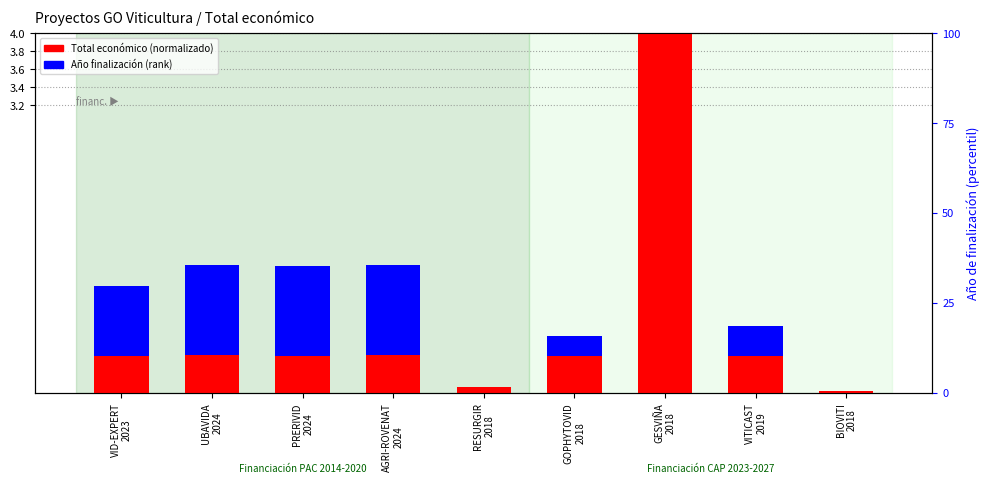

What is the sum of all Total económico values?

6.6